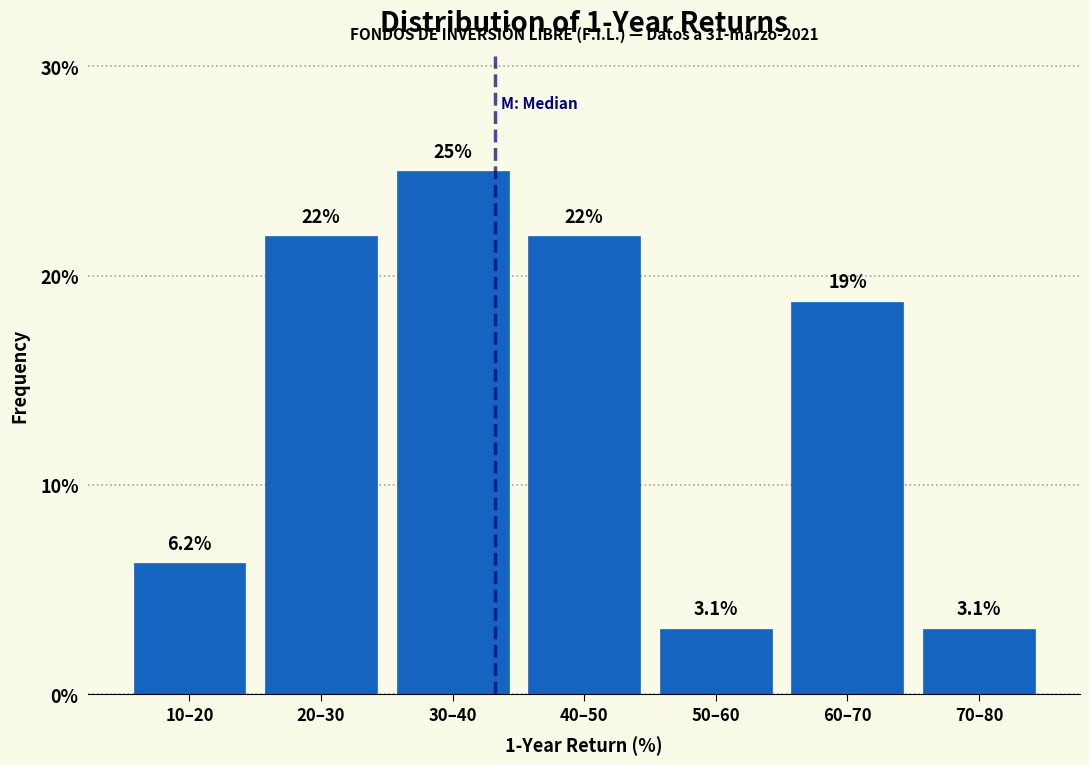

What is the label of the 1st bar from the right?

70–80